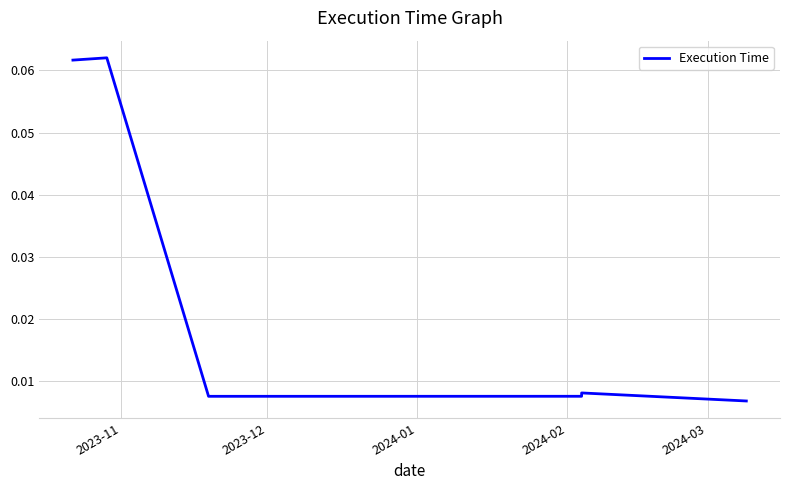

True or false: the data shows 0.1 at 2023-11.

True